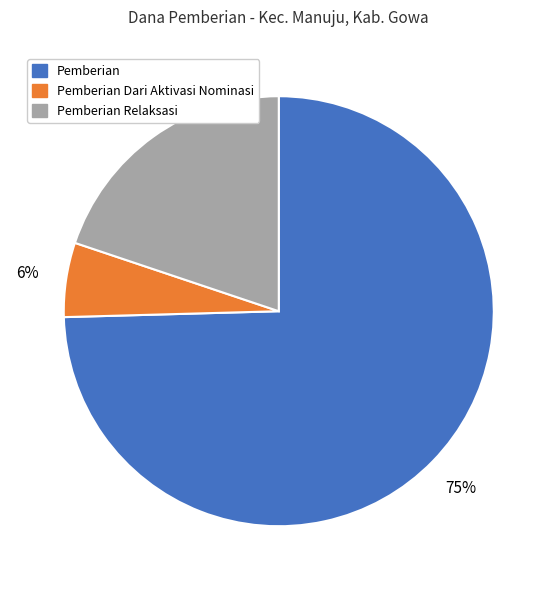

To the nearest percent, what is the average slice percentage?

33%